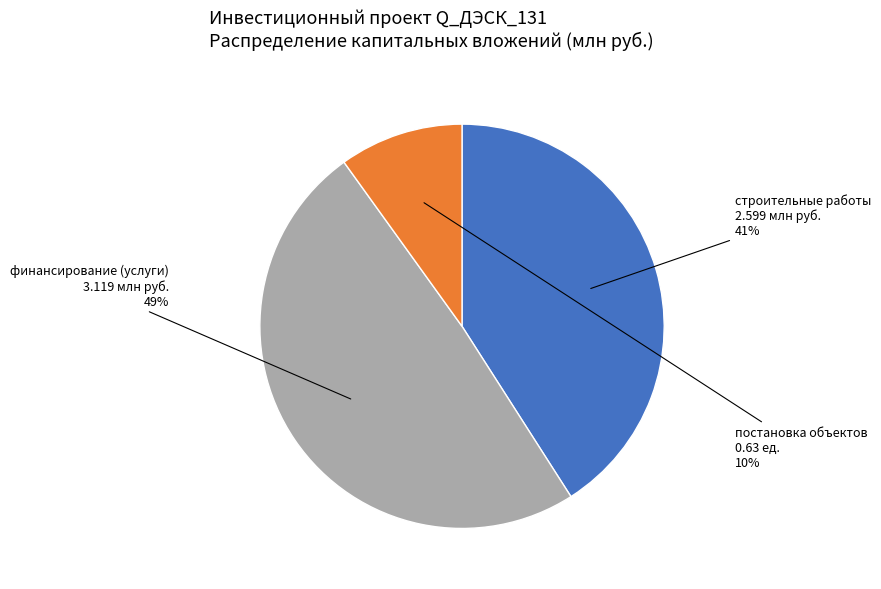

Does any single category account for the majority?

No